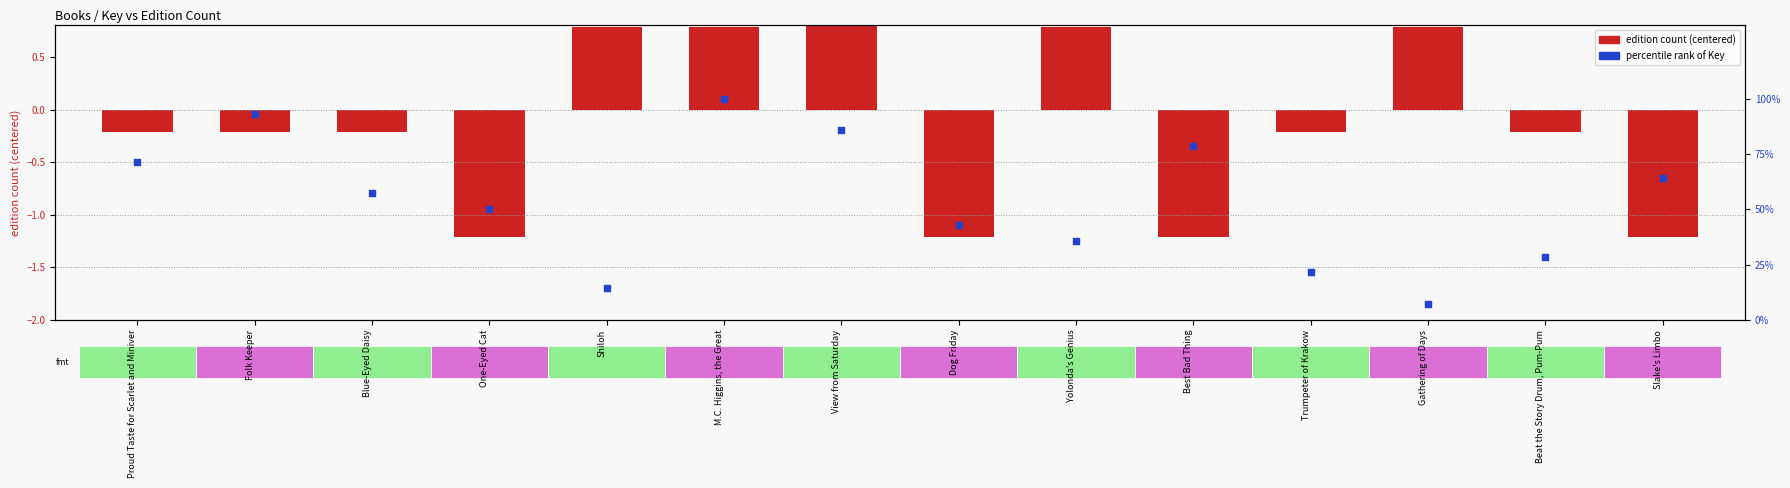

At how many categories does at least one series exceed 90?

2